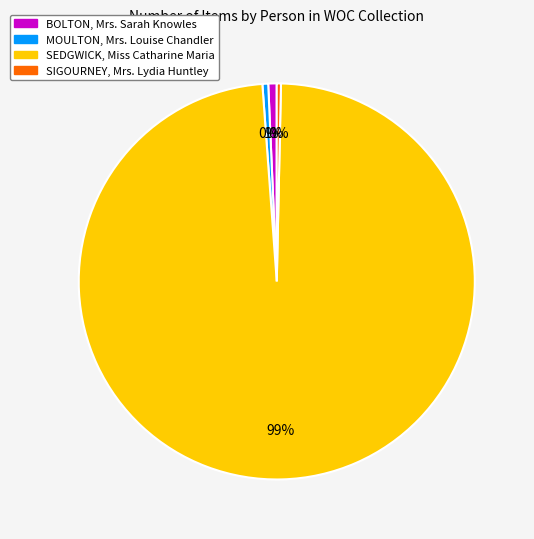

What percentage is the SEDGWICK, Miss Catharine Maria slice, to the nearest percent?

99%